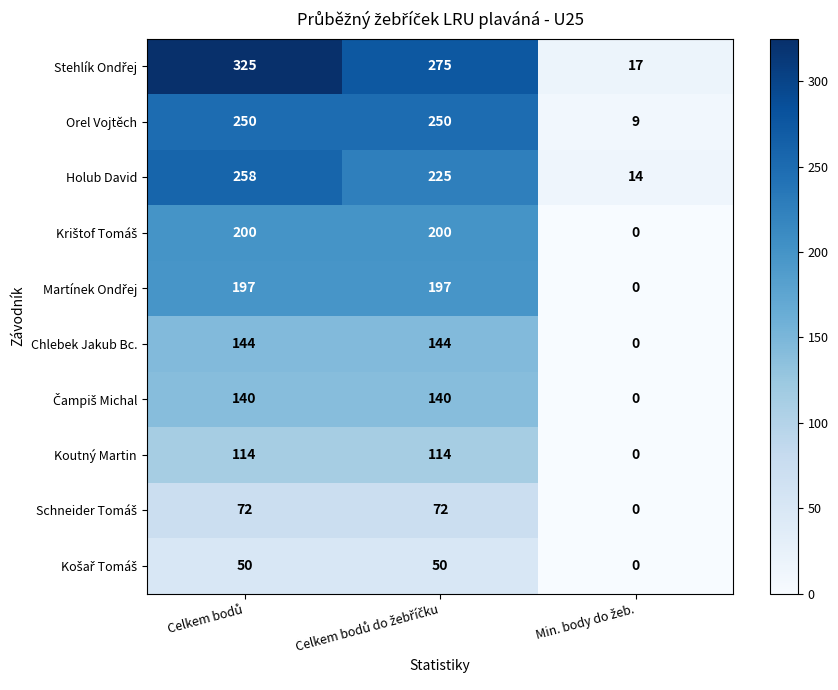

How many Orel Vojtěch values are between 9 and 250?

3